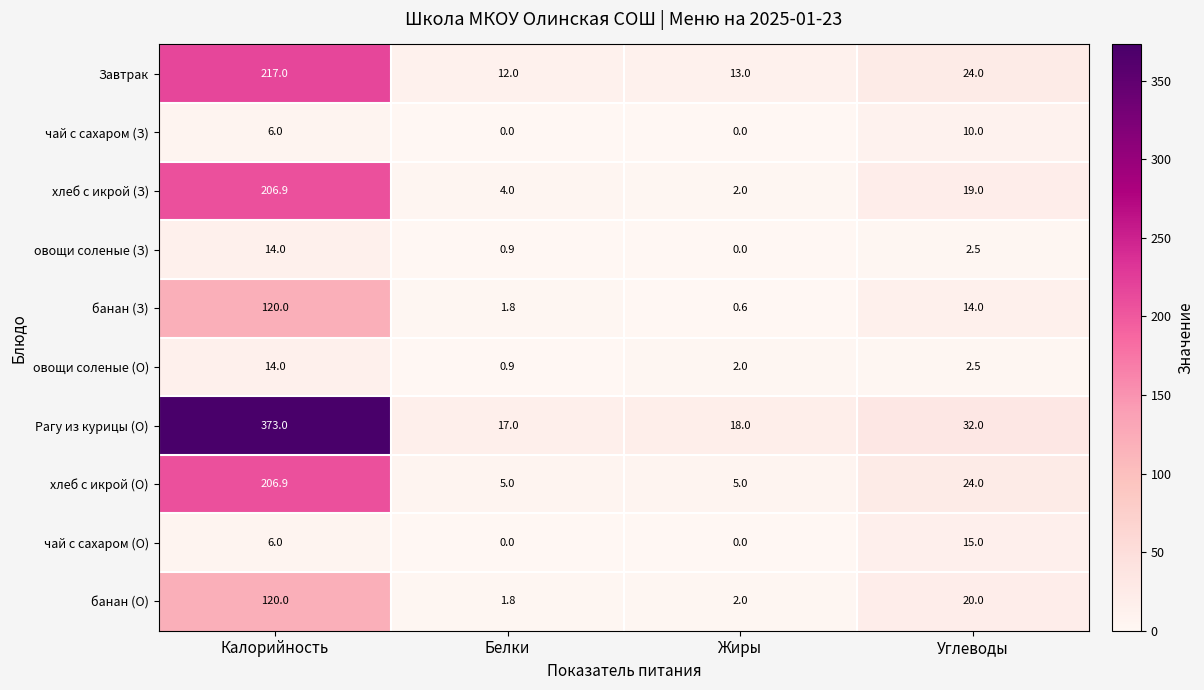

What is the maximum value for овощи соленые (З)?

14.0